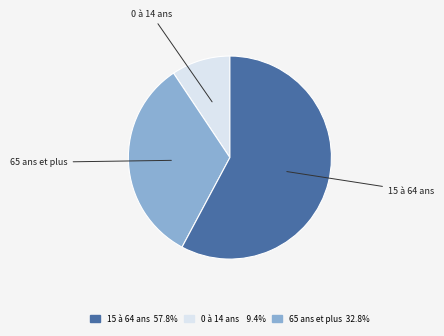

Is there a majority slice in this chart?

Yes